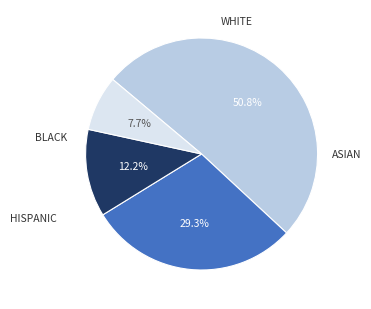

Does any single category account for the majority?

Yes